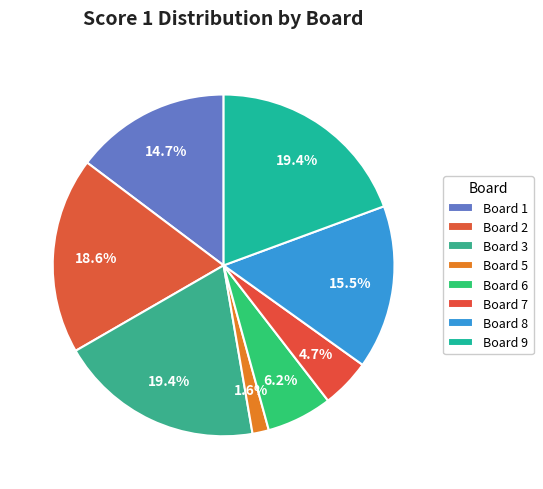

How many slices are in this pie chart?

8